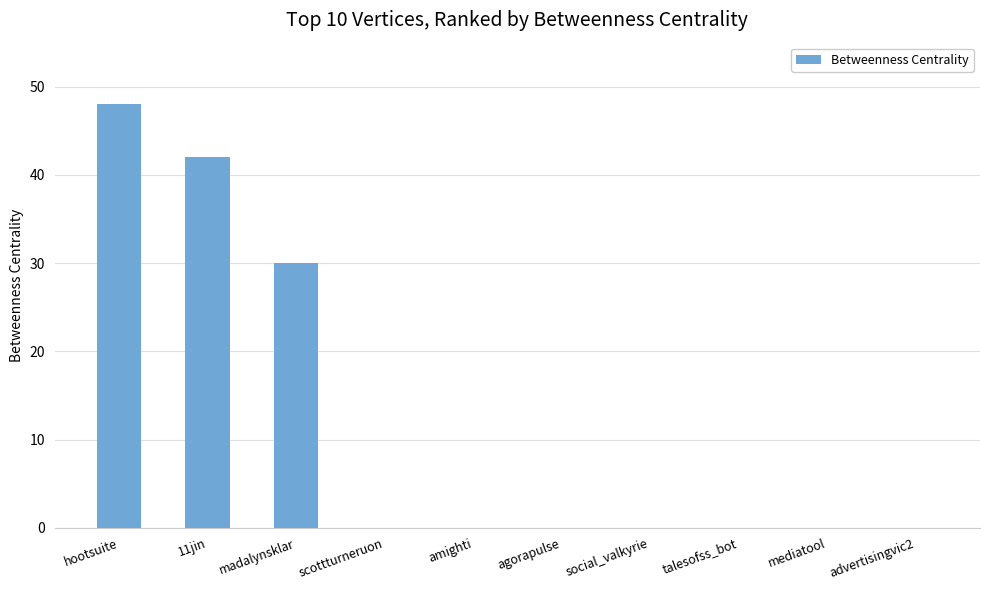

Is it true that the value at advertisingvic2 is -24?

False